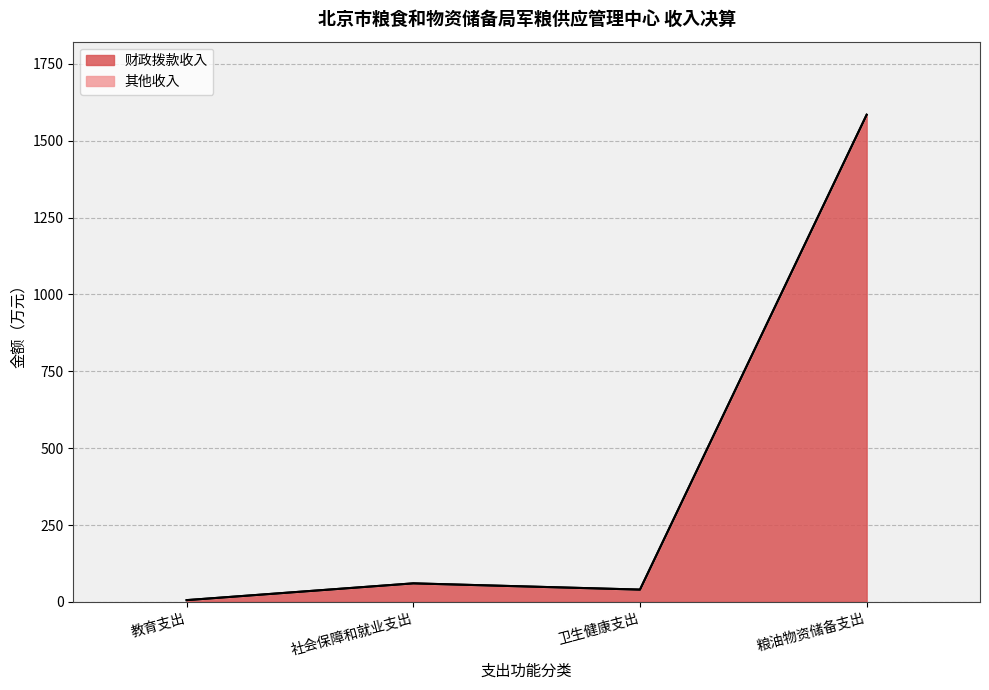

What is the sum of all 其他收入 values?

1690.6